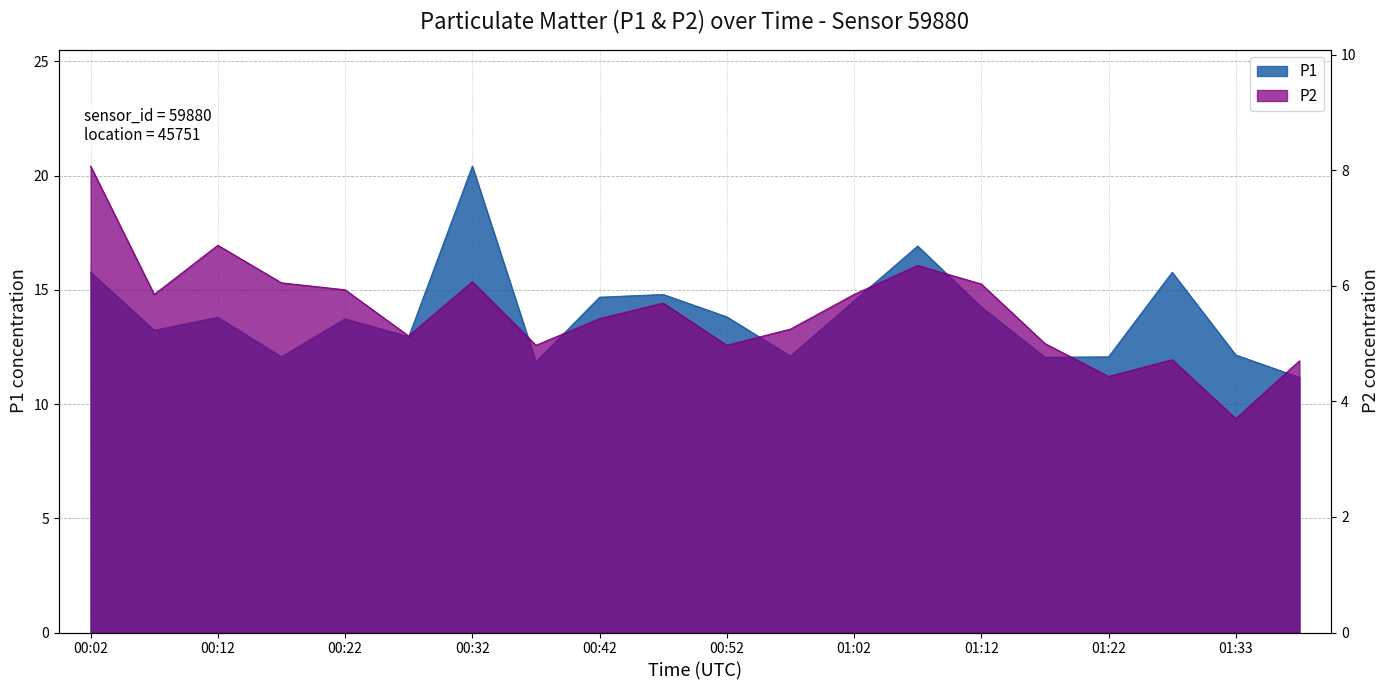

Which category has the highest value in the P2 series?

00:02